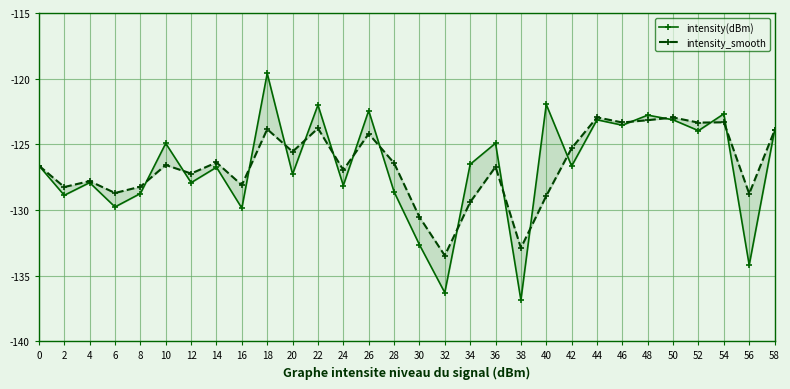

Reading left to right, list all the values displayed in this chart.

intensity(dBm): -126.6	-128.9	-127.9	-129.8	-128.7	-124.9	-127.9	-126.7	-129.9	-119.6	-127.3	-122.0	-128.1	-122.4	-128.6	-132.6	-136.3	-126.5	-124.9	-136.9	-122.0	-126.7	-123.1	-123.5	-122.8	-123.1	-124.0	-122.7	-134.2	-123.9
intensity_smooth: -126.6	-128.3	-127.8	-128.7	-128.2	-126.6	-127.2	-126.4	-128.1	-123.8	-125.6	-123.8	-127.0	-124.2	-126.4	-130.5	-133.5	-129.4	-126.7	-132.9	-128.9	-125.3	-122.9	-123.3	-123.2	-123.0	-123.3	-123.3	-128.8	-123.9